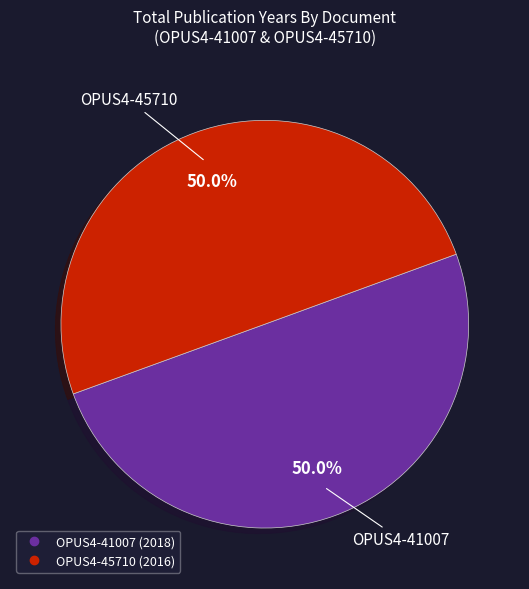

What is the ratio of the value at OPUS4-45710 to the value at OPUS4-41007?

1.0